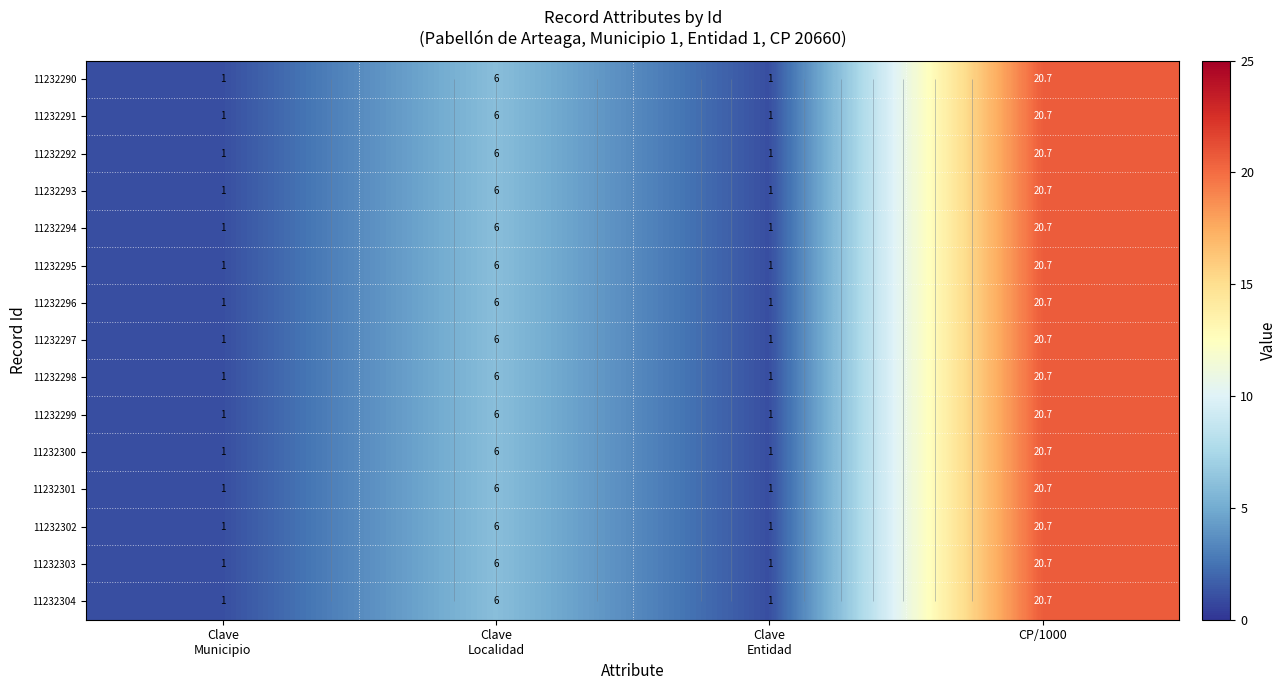

Where does the 11232297 series first go above 6?

CP/1000